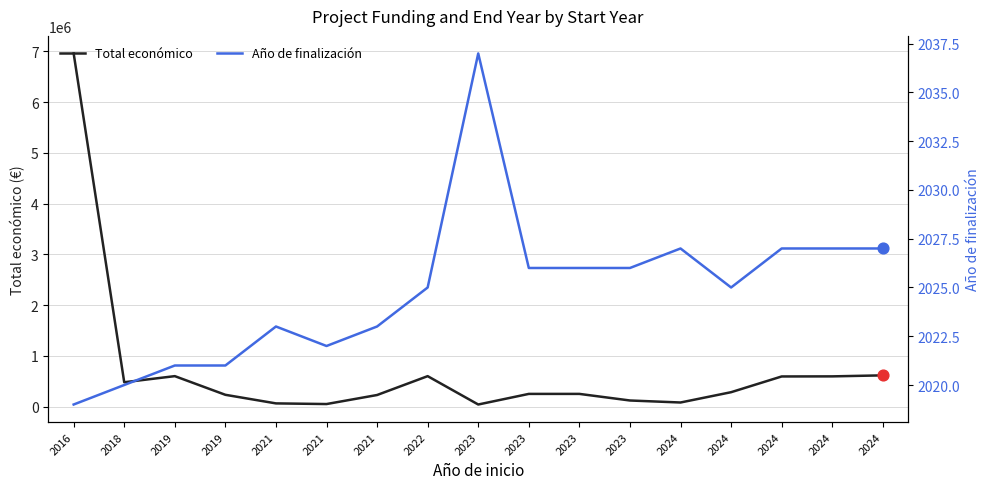

At which category is the sum across all series the highest?

2016